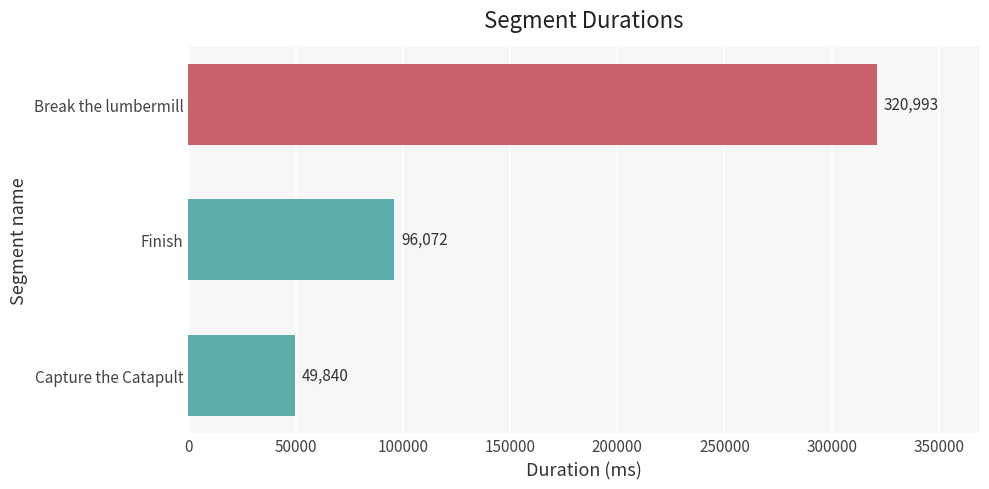

List the labels in order of value, largest first.

Break the lumbermill, Finish, Capture the Catapult